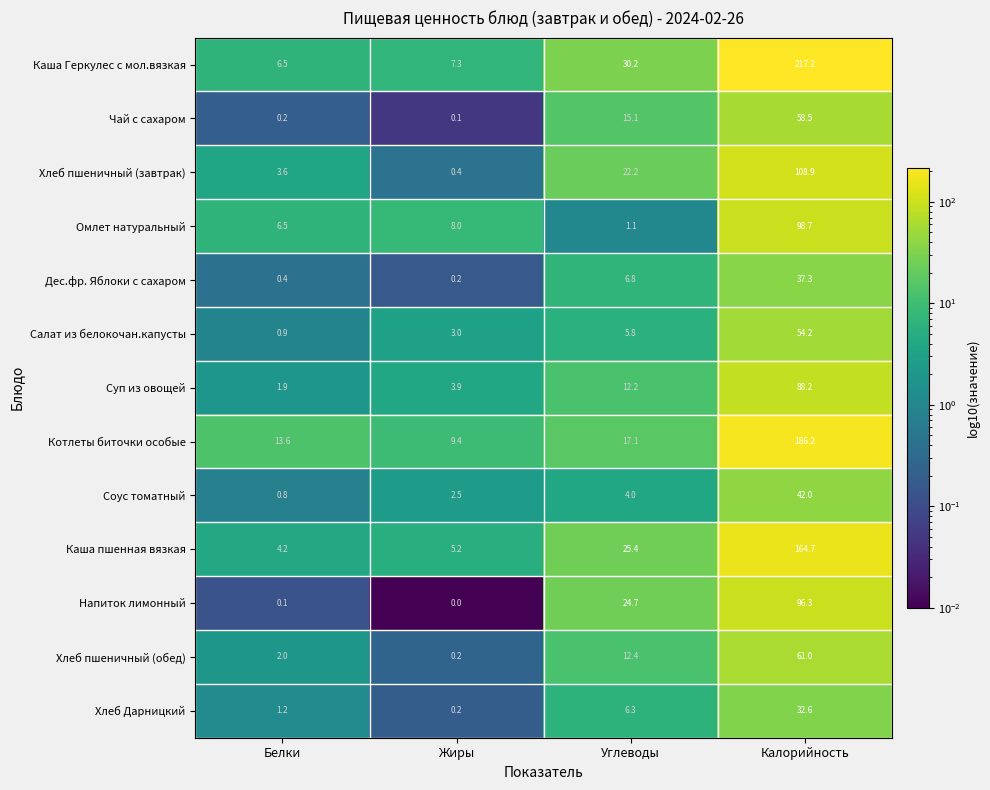

At which category is the sum across all series the highest?

Калорийность